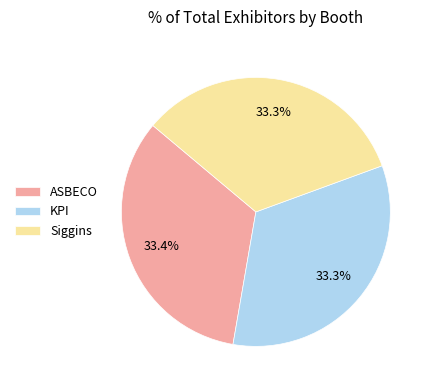

Do KPI and Siggins together represent more than half of the pie?

Yes